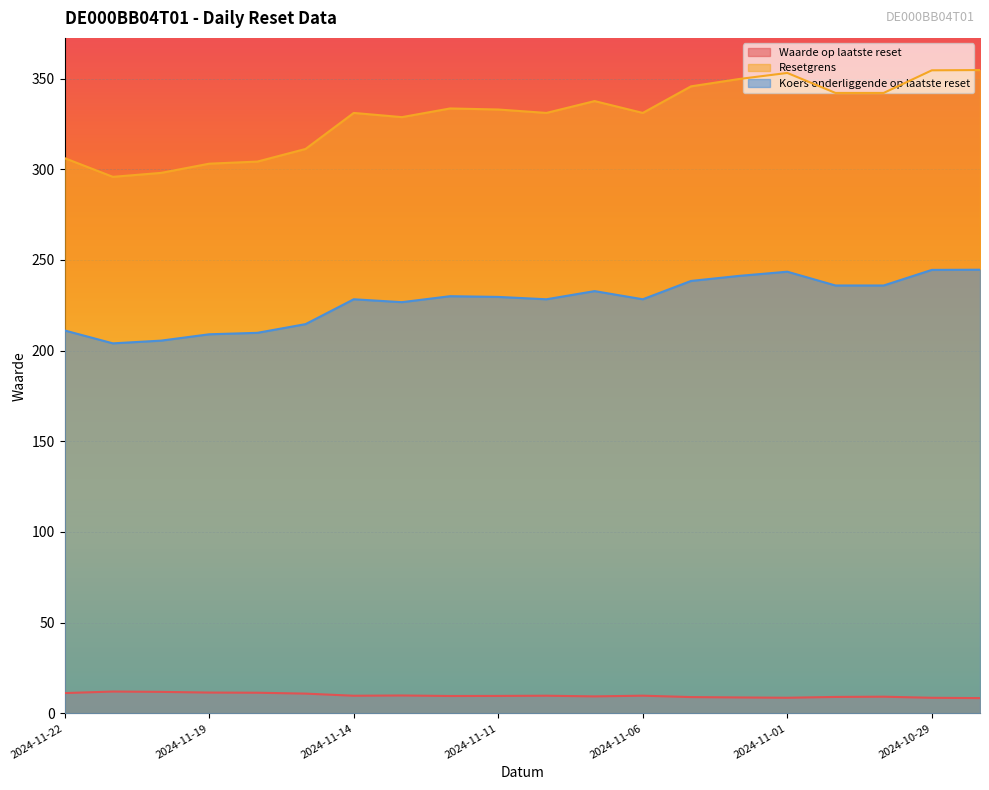

Count the number of categories in the chart.

20